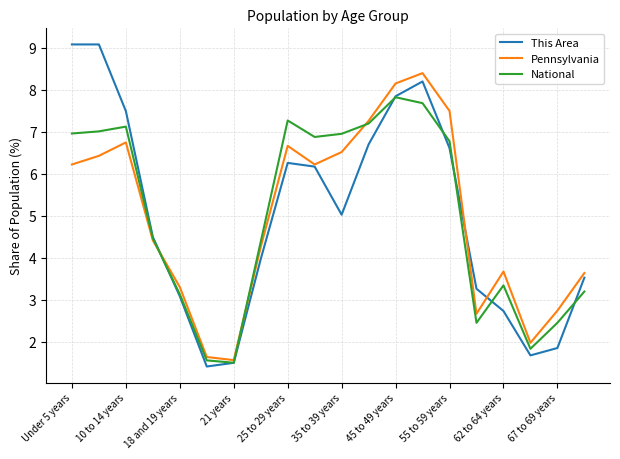

Reading right to left, transcribe all the data shown in this chart.

This Area: 3.5	1.9	1.7	2.7	3.3	6.6	8.2	7.8	6.7	5.0	6.2	6.3	4.0	1.5	1.4	3.1	4.5	7.5	9.1	9.1
Pennsylvania: 3.6	2.7	2.0	3.7	2.7	7.5	8.4	8.2	7.3	6.5	6.2	6.7	4.3	1.6	1.6	3.3	4.4	6.7	6.4	6.2
National: 3.2	2.5	1.8	3.3	2.5	6.8	7.7	7.8	7.2	7.0	6.9	7.3	4.4	1.5	1.6	3.1	4.5	7.1	7.0	7.0